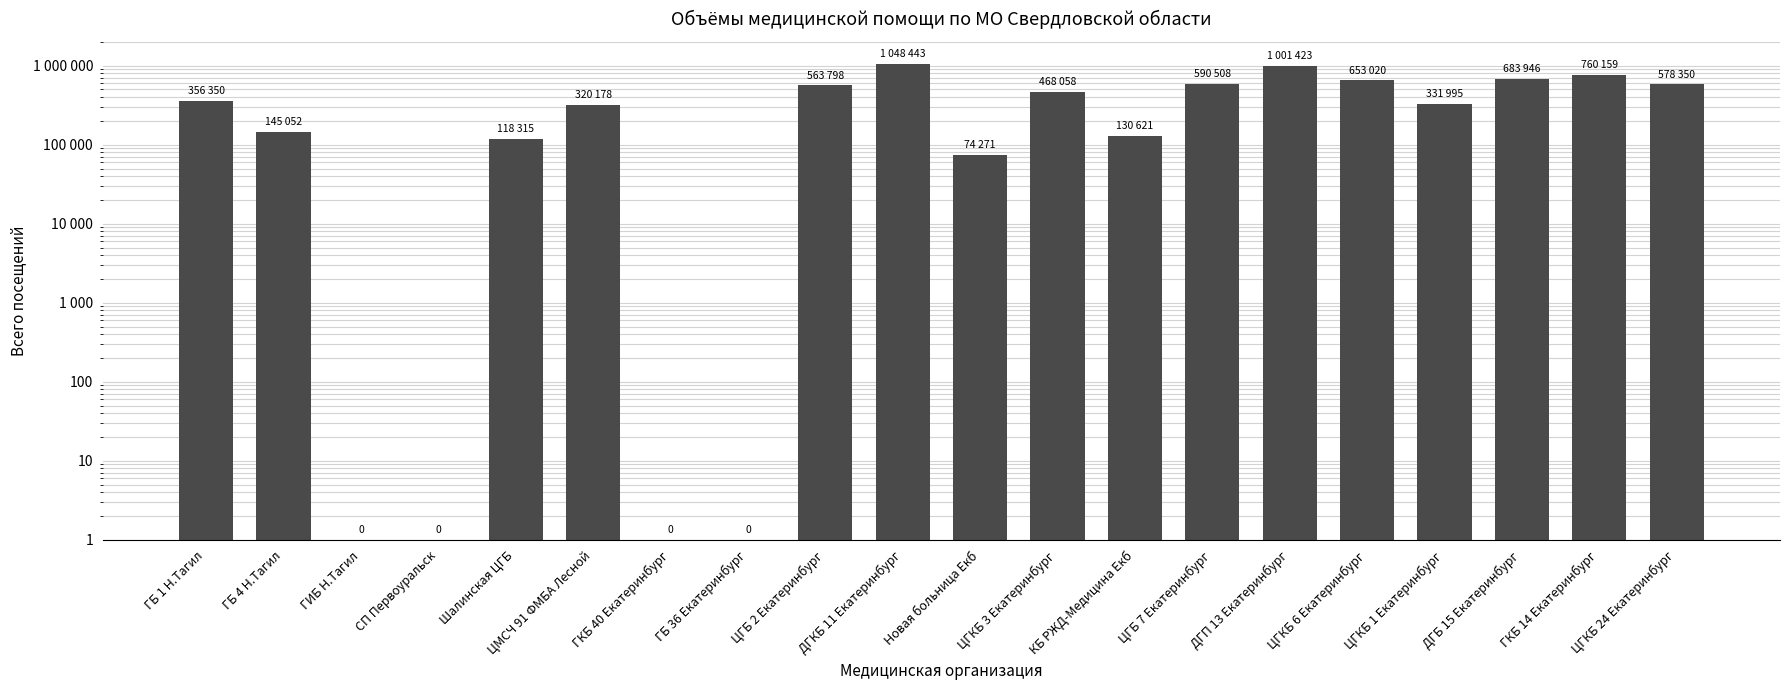

List the labels in order of value, largest first.

ДГКБ 11 Екатеринбург, ДГП 13 Екатеринбург, ГКБ 14 Екатеринбург, ДГБ 15 Екатеринбург, ЦГКБ 6 Екатеринбург, ЦГБ 7 Екатеринбург, ЦГКБ 24 Екатеринбург, ЦГБ 2 Екатеринбург, ЦГКБ 3 Екатеринбург, ГБ 1 Н.Тагил, ЦГКБ 1 Екатеринбург, ЦМСЧ 91 ФМБА Лесной, ГБ 4 Н.Тагил, КБ РЖД-Медицина Екб, Шалинская ЦГБ, Новая больница Екб, ГИБ Н.Тагил, СП Первоуральск, ГКБ 40 Екатеринбург, ГБ 36 Екатеринбург